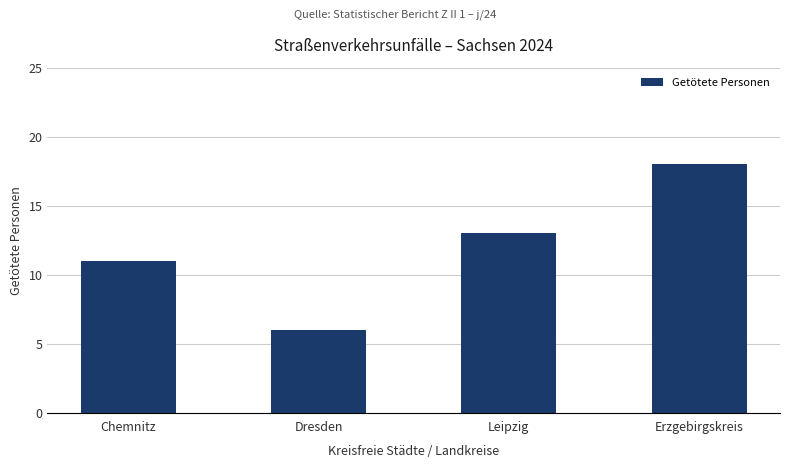

Reading left to right, list all the values displayed in this chart.

11	6	13	18